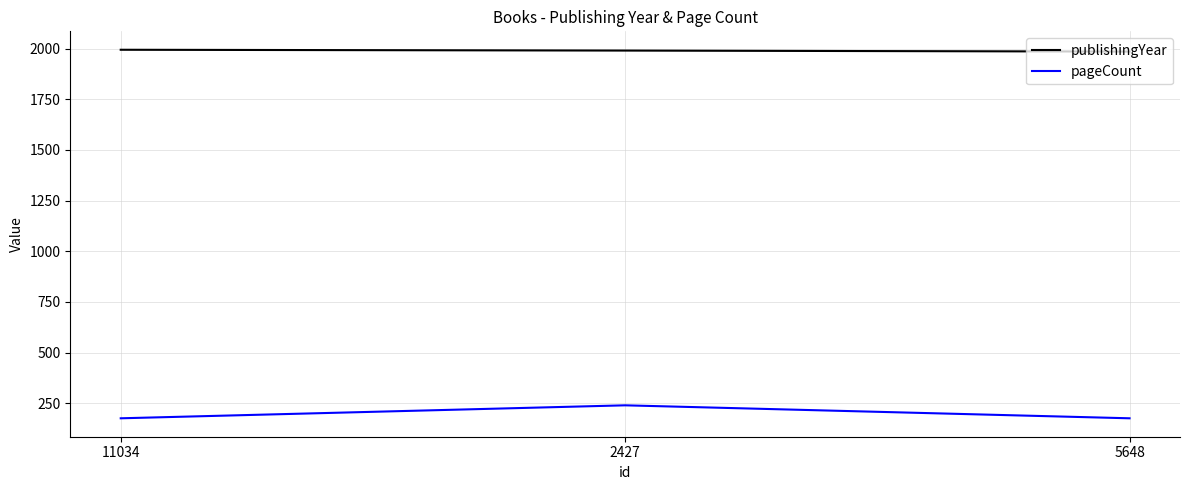

How many pageCount values are between 176 and 240?

3